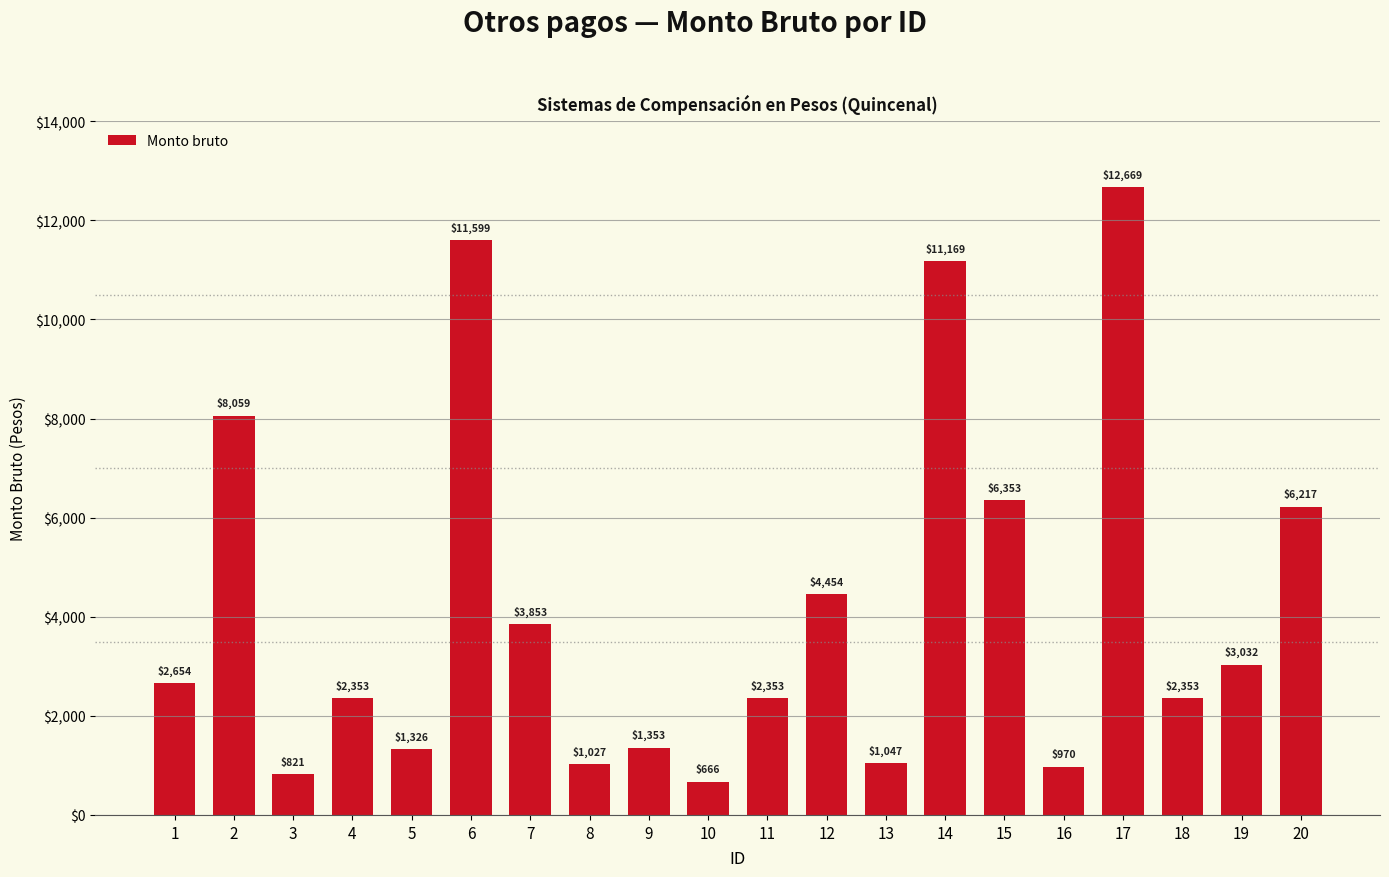

What is the greatest value displayed?

12669.2